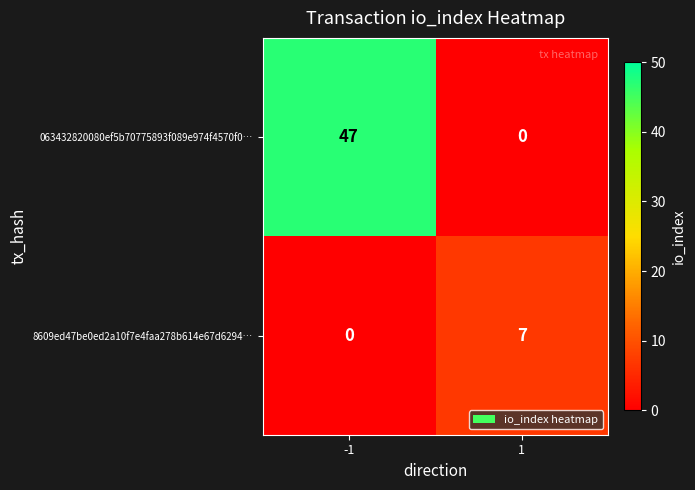

Reading left to right, list all the values displayed in this chart.

063432820080ef5b70775893f089e974f4570f0…: -1=47	1=0
8609ed47be0ed2a10f7e4faa278b614e67d6294…: -1=0	1=7